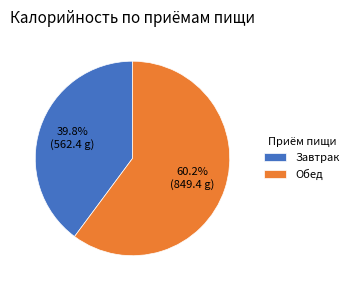

What is the ratio of the value at Обед to the value at Завтрак?

1.5